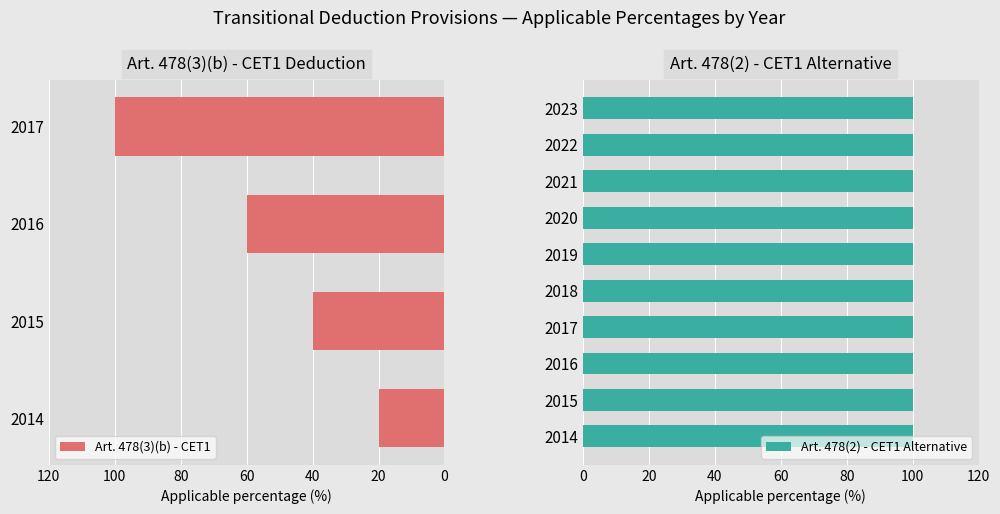

How many data points in Art. 478(3)(b) - CET1 are less than 60?

2